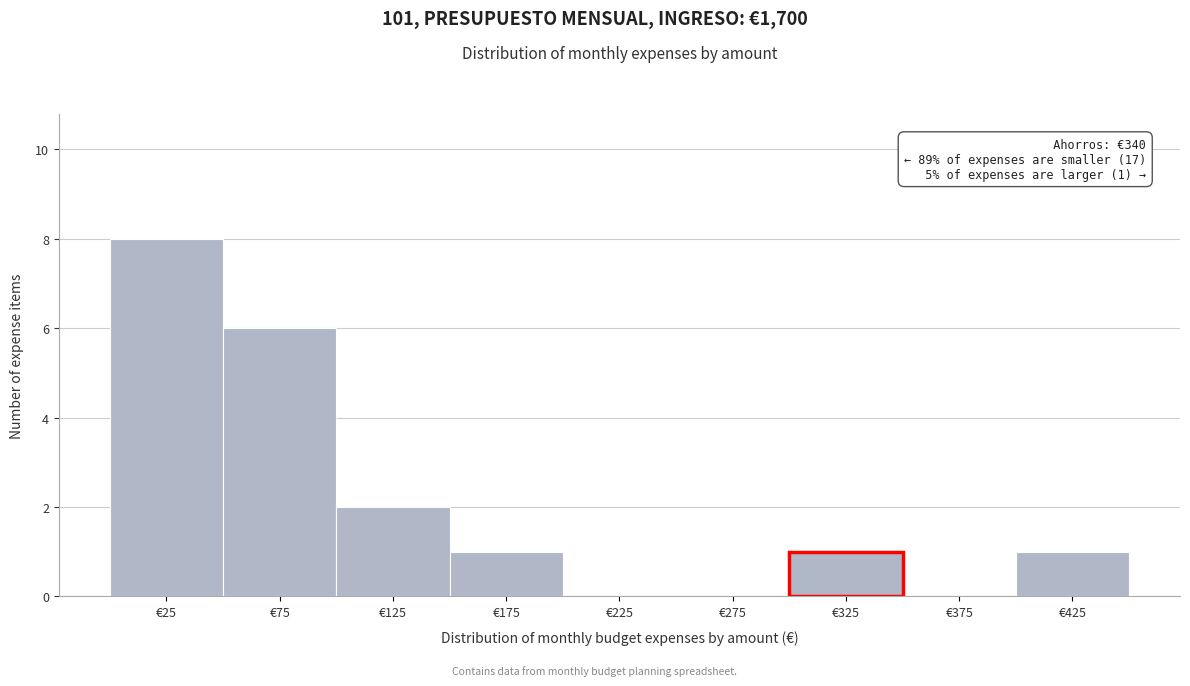

Which range on the x-axis has the tallest bar?

0 to 50